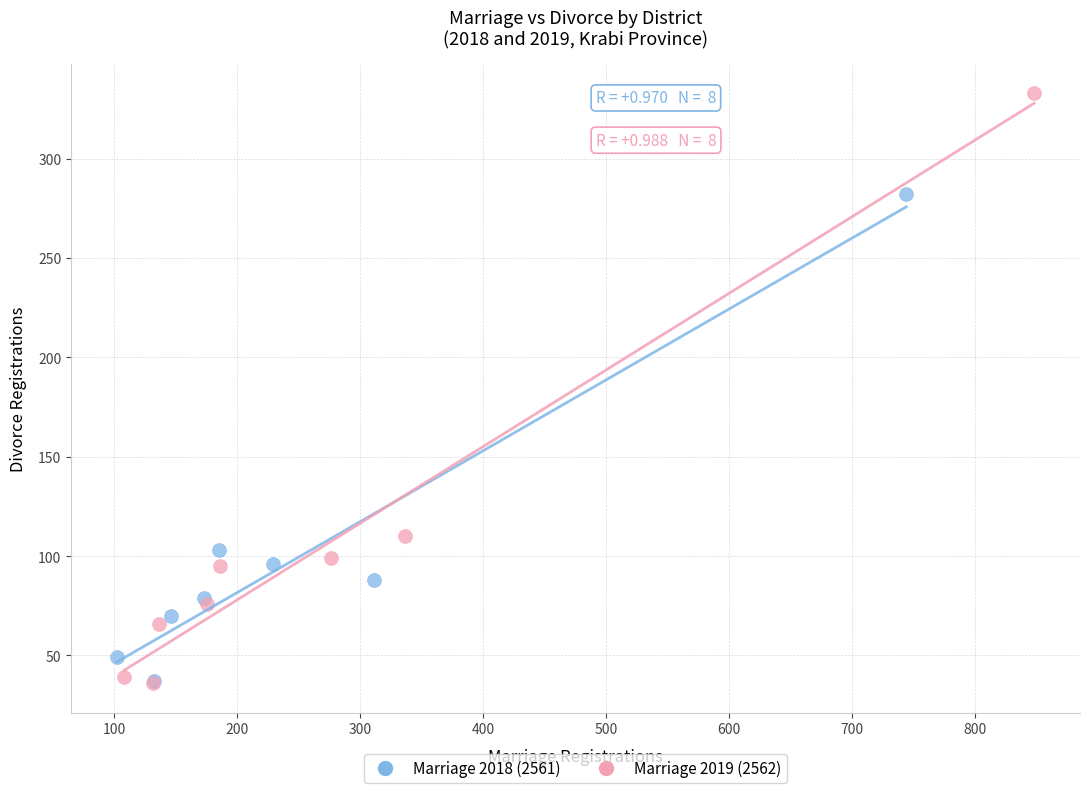

Which series reaches the maximum Y coordinate?

Marriage 2019 (2562)